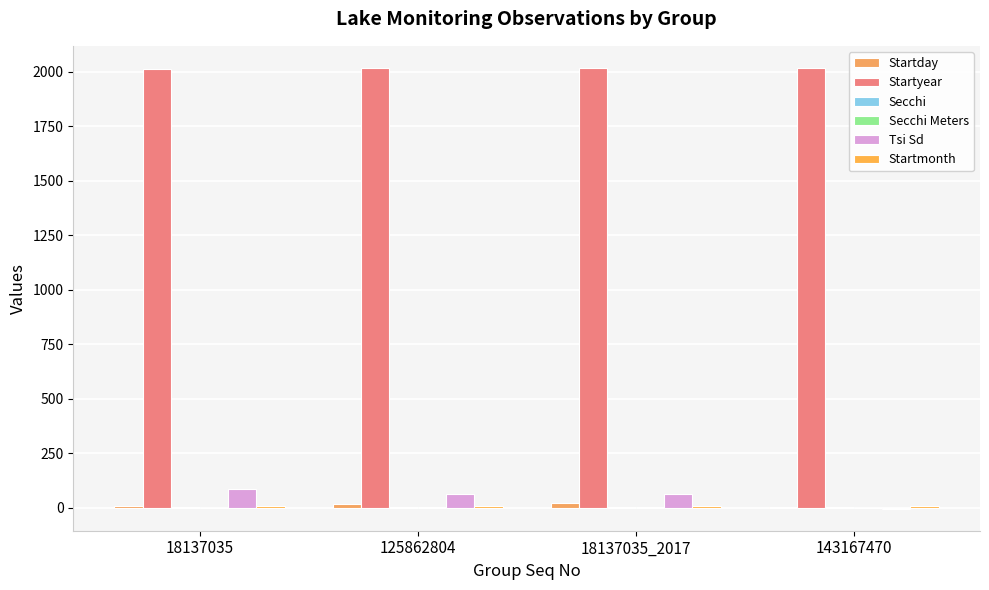

What is the total value across all series at 18137035?

2119.7